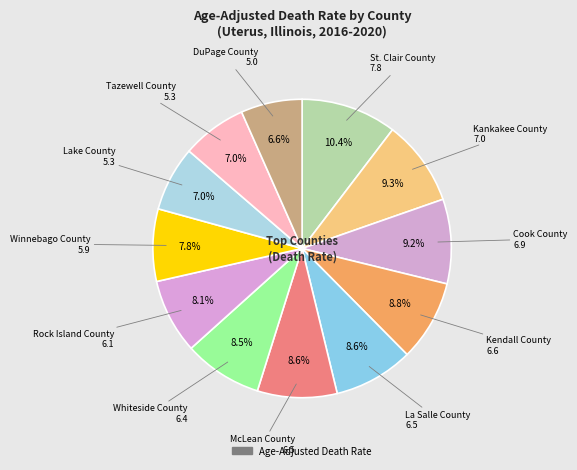

Count the number of slices in the pie.

12